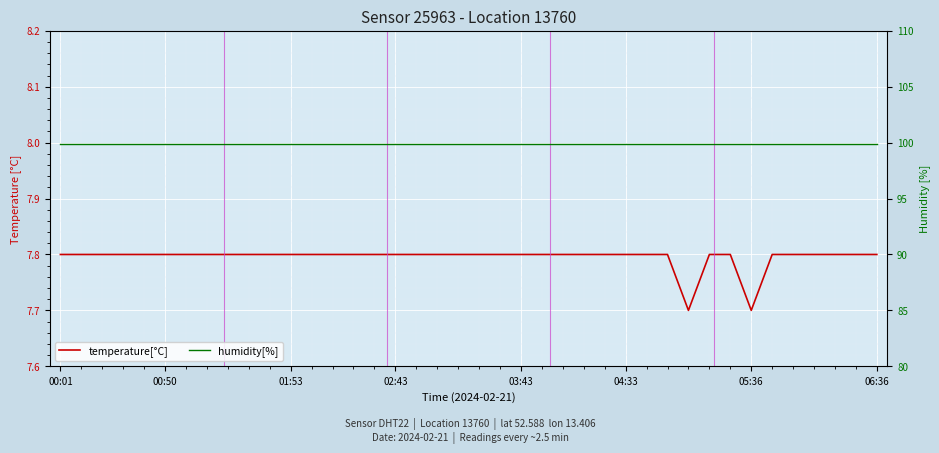

At 24, list the series in order from largest to smallest.

humidity[%], temperature[°C]